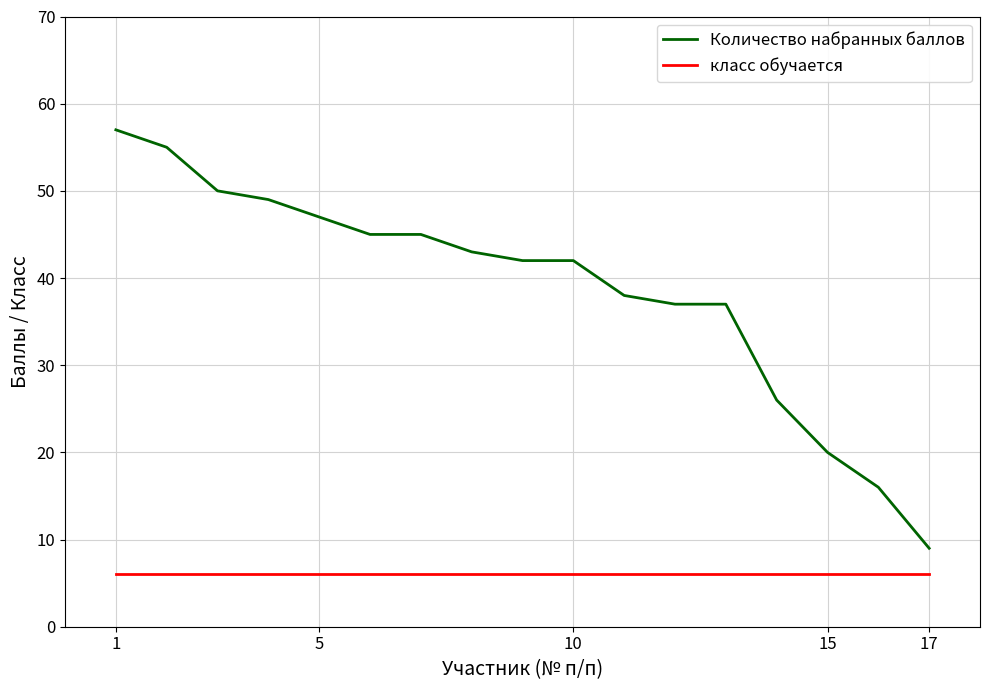

Which series has the widest spread of values?

Количество набранных баллов